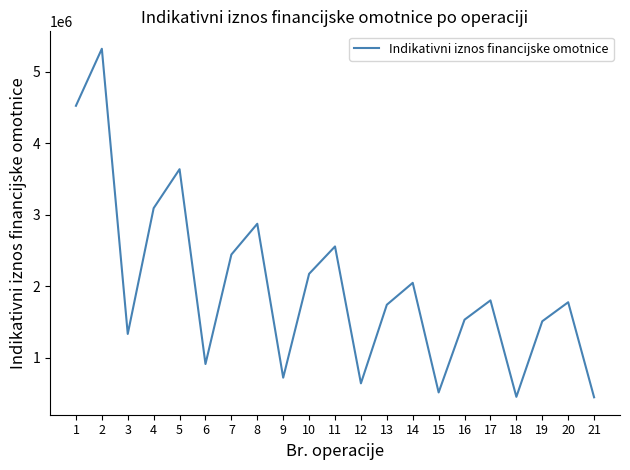

What is the difference between the maximum and minimum values?

4877168.0